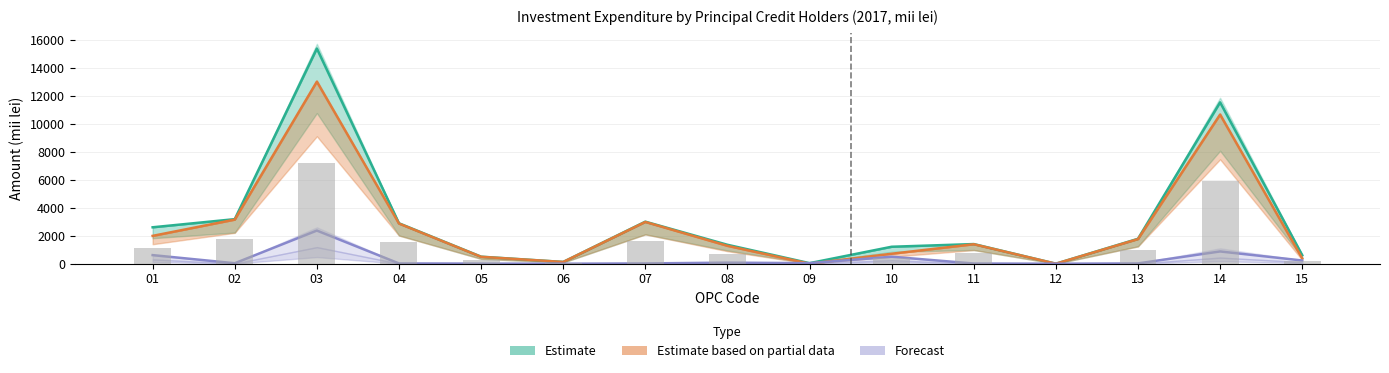

Reading left to right, what are all the values shown in this chart?

Estimate (Program): 2600	3180	15359	2885	501	125	3000	1351	39	1210	1402	0	1778	11518	612
Estimate based on partial data (Plati): 1987	3147	12993	2866	493	125	2980	1276	0	711	1389	0	1758	10643	382
Forecast (Difference): 613	33	2366	19	8	0	20	75	39	499	13	0	20	875	230